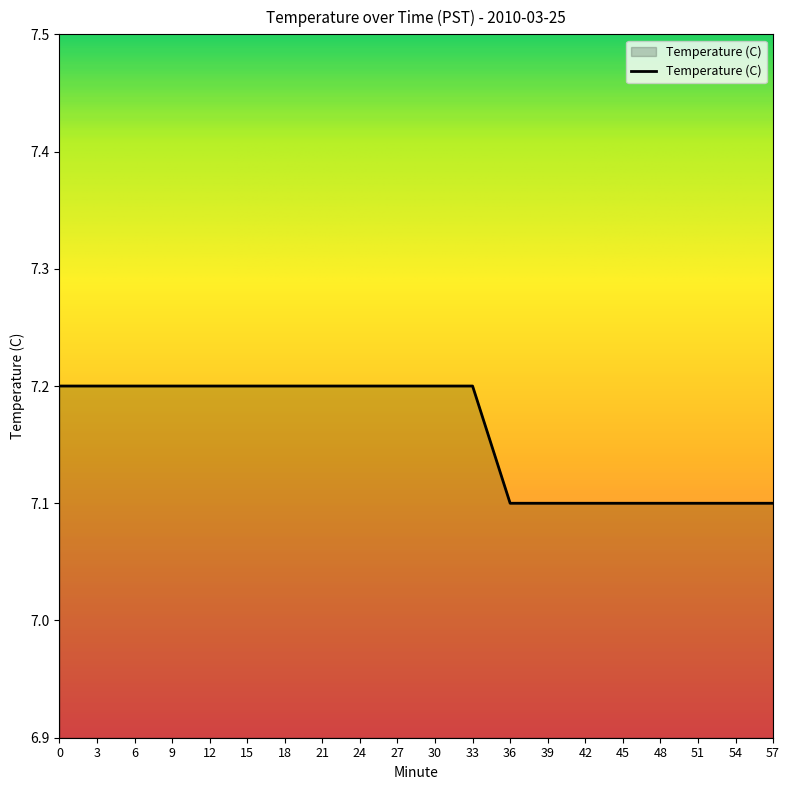

Reading left to right, transcribe all the data shown in this chart.

0=7.2	3=7.2	6=7.2	9=7.2	12=7.2	15=7.2	18=7.2	21=7.2	24=7.2	27=7.2	30=7.2	33=7.2	36=7.1	39=7.1	42=7.1	45=7.1	48=7.1	51=7.1	54=7.1	57=7.1